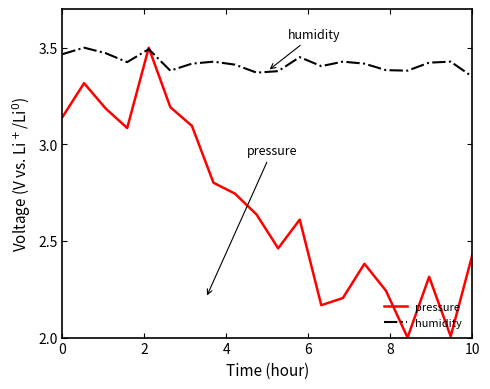

How many interior local valleys does the humidity series have?

5